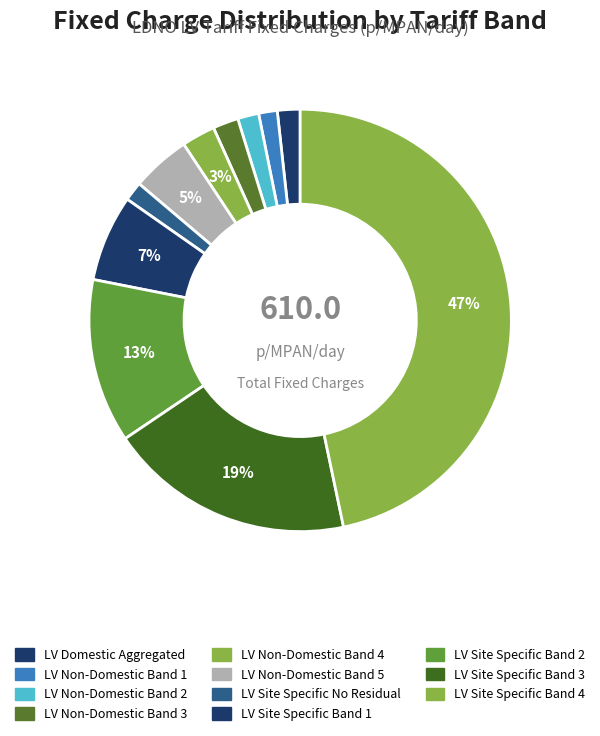

What is the largest slice in the pie chart?

LV Site Specific Band 4